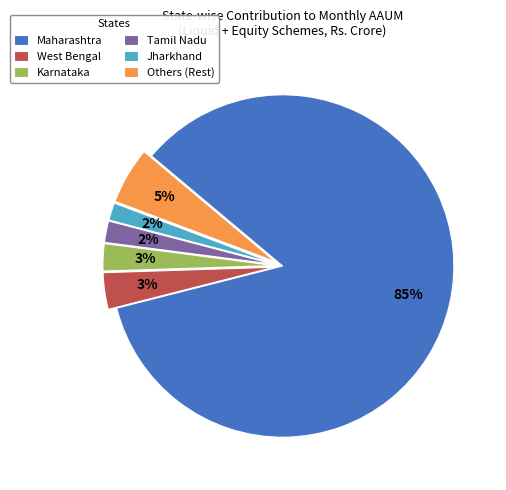

To the nearest percent, what portion does Maharashtra represent?

85%